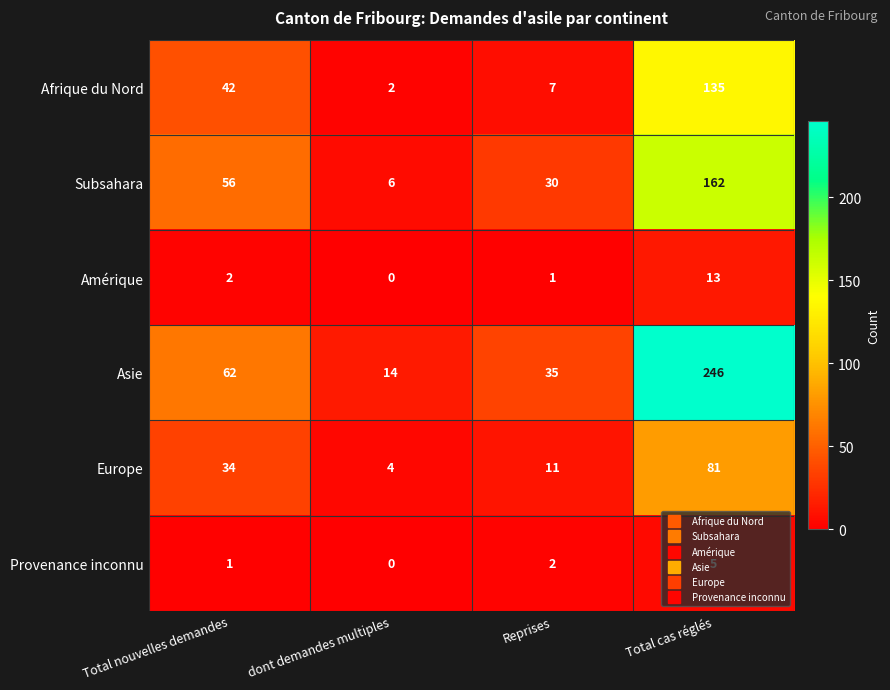

What is the greatest value displayed?

246